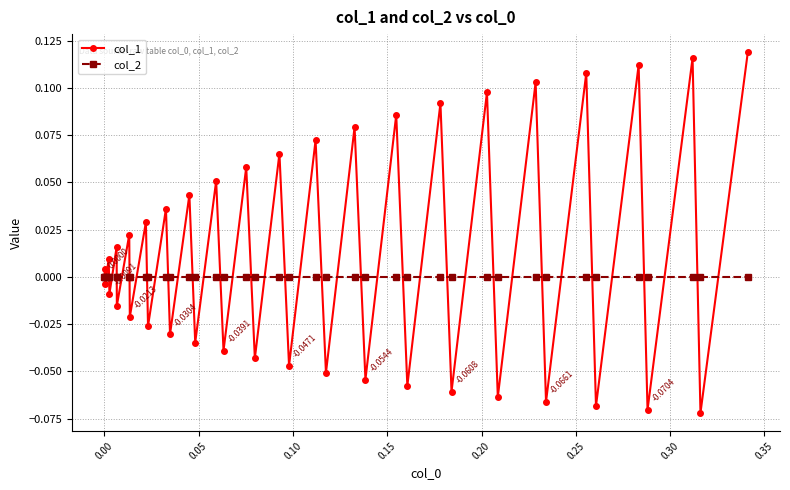

Does the chart have visible grid lines?

Yes